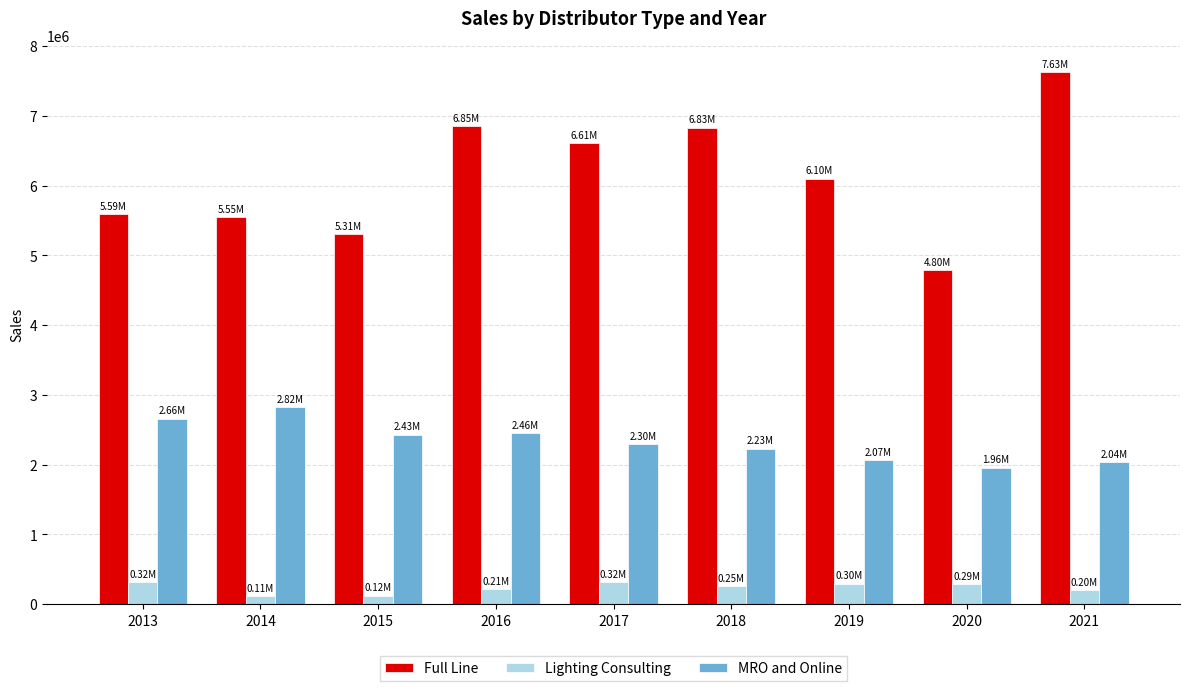

At which label does MRO and Online reach its minimum?

2020